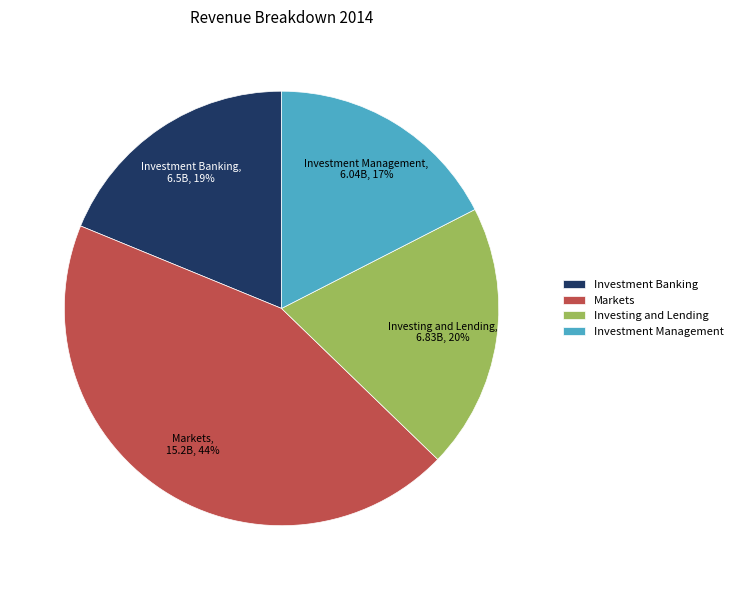

Is there any slice that represents more than half of the pie?

No